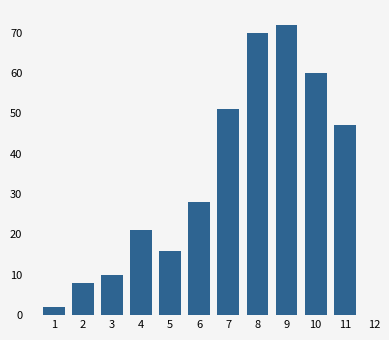

Reading left to right, what are all the values shown in this chart?

1=2	2=8	3=10	4=21	5=16	6=28	7=51	8=70	9=72	10=60	11=47